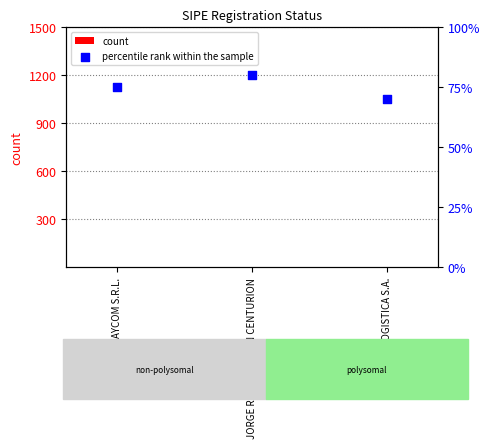

Which series reaches the minimum Y coordinate?

count